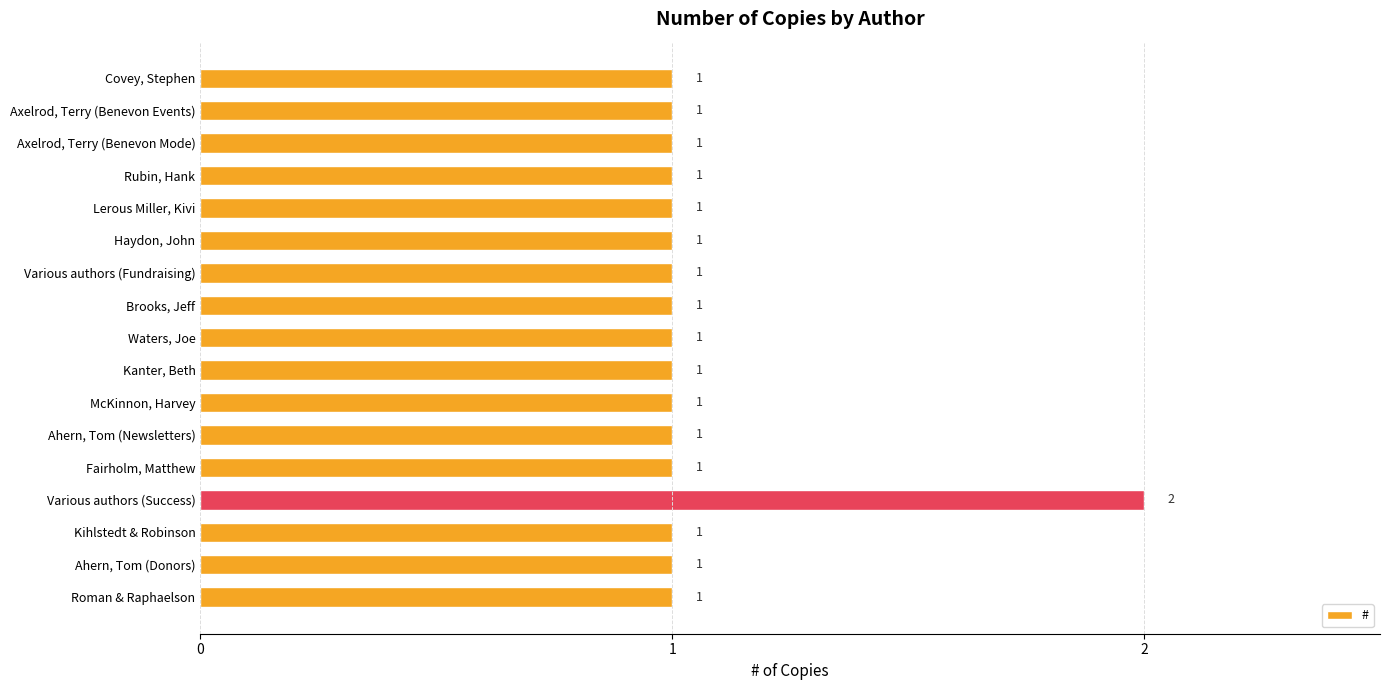

How many bars are there in total?

17